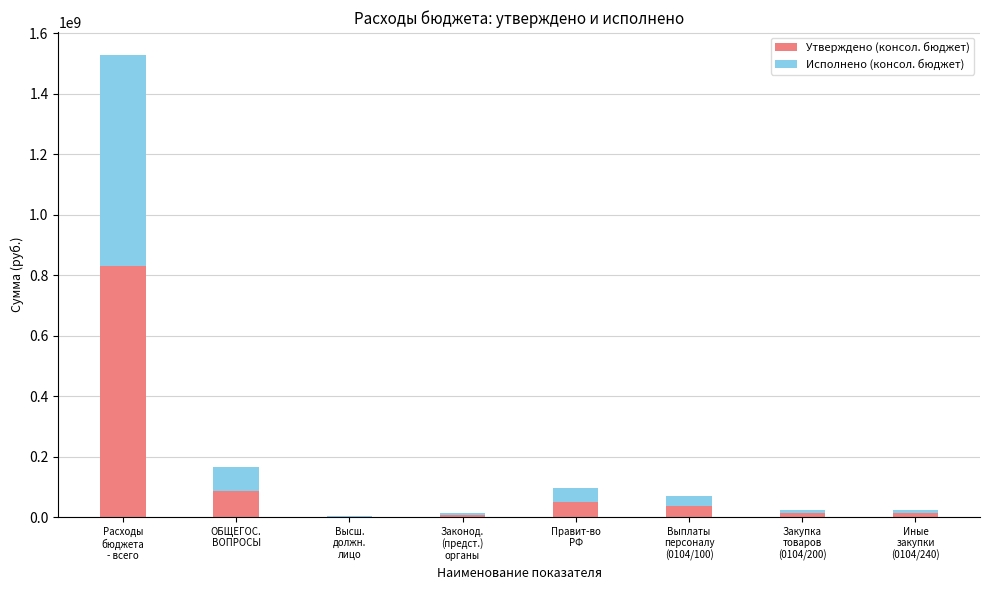

What is the highest value of the Утверждено (консол. бюджет) series?

829908312.7